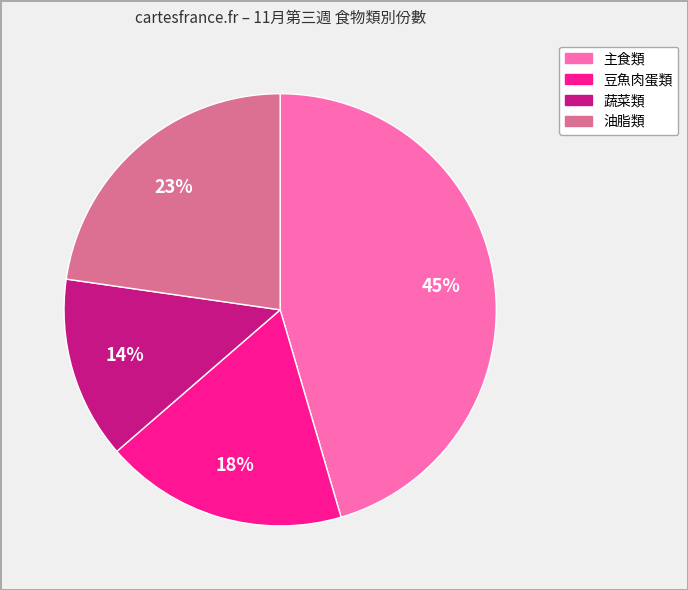

Is there any slice that represents more than half of the pie?

No